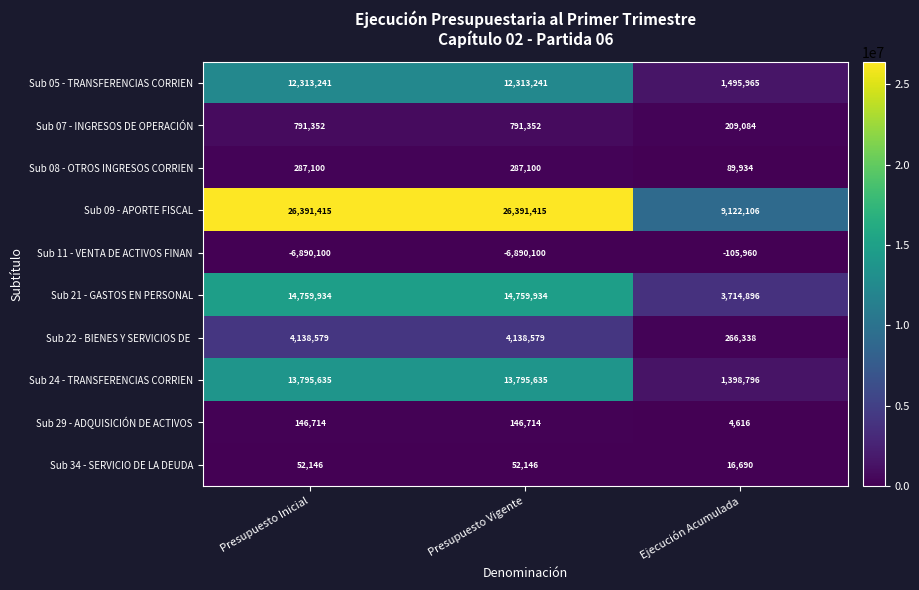

Which series changed the most between Presupuesto Inicial and Ejecución Acumulada?

Sub 09 - APORTE FISCAL